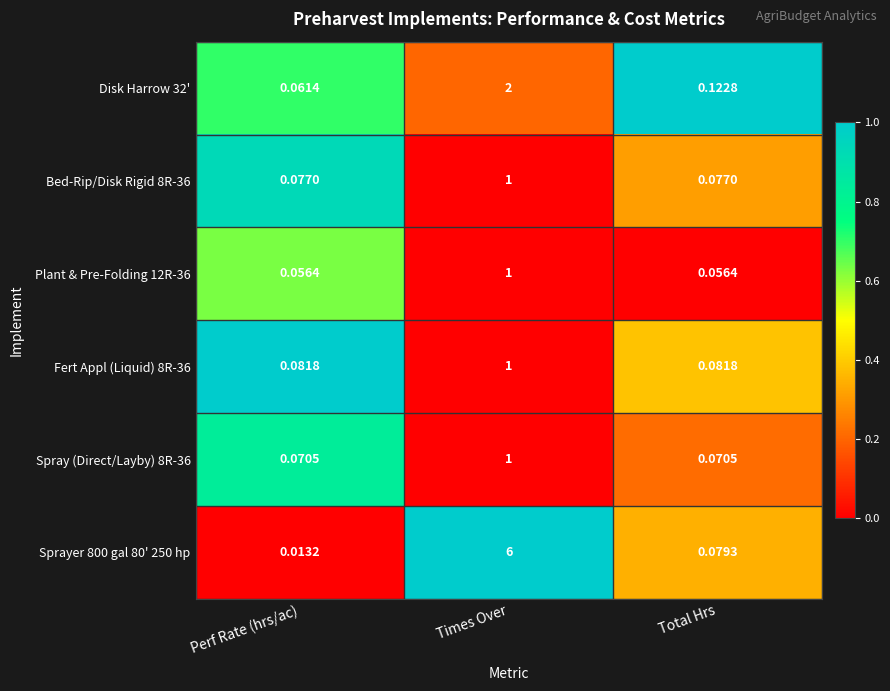

At which category is the sum across all series the highest?

Times Over